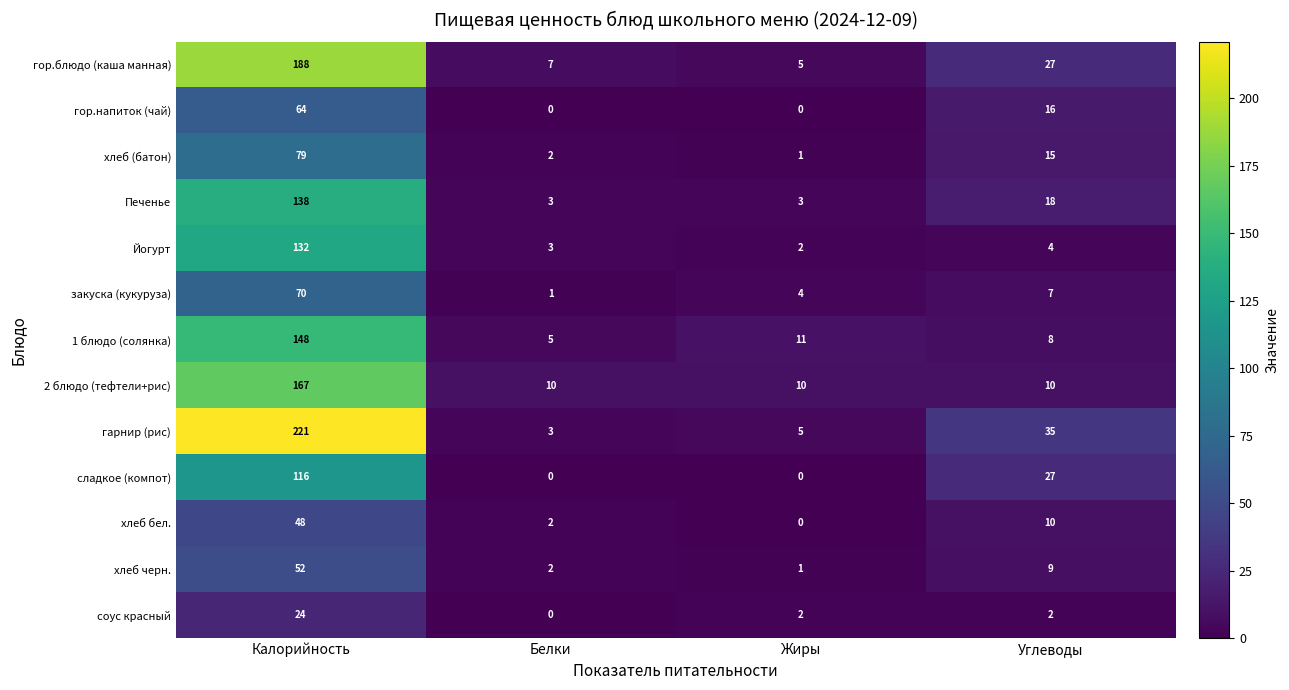

The Йогурт series shows 3 at Белки. True or false?

True